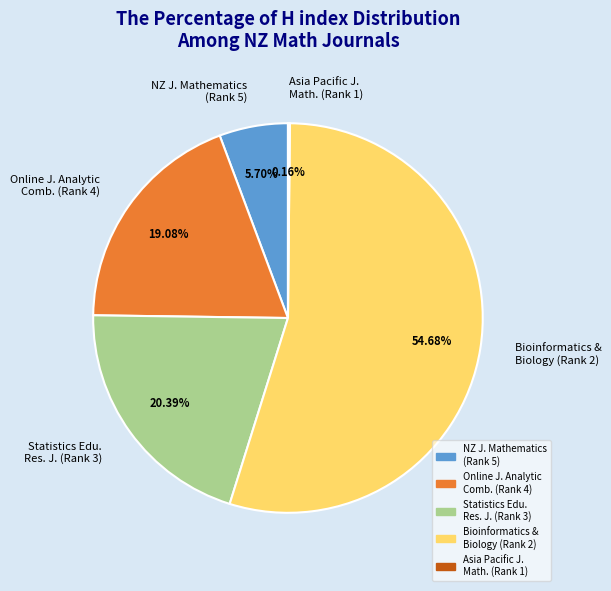

Which category accounts for the majority?

Bioinformatics & Biology (Rank 2)